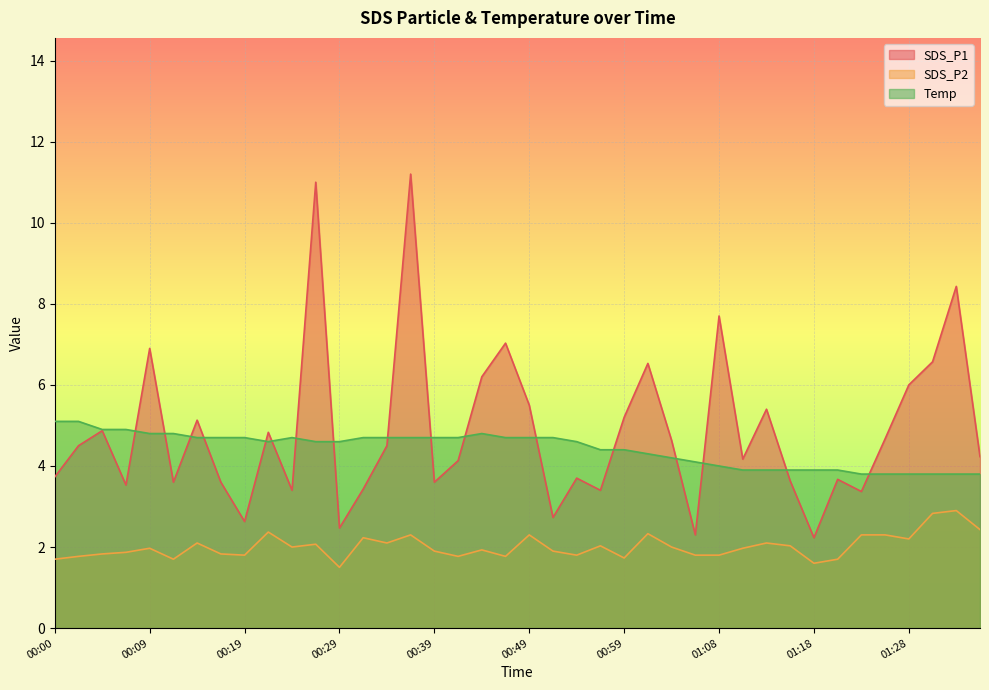

At which category does Temp reach its first local valley?

00:22